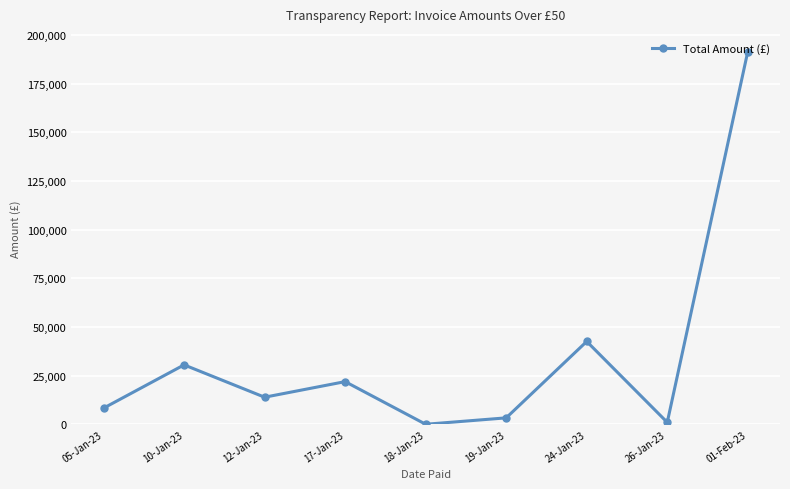

At which category does the chart reach its peak across all series?

01-Feb-23